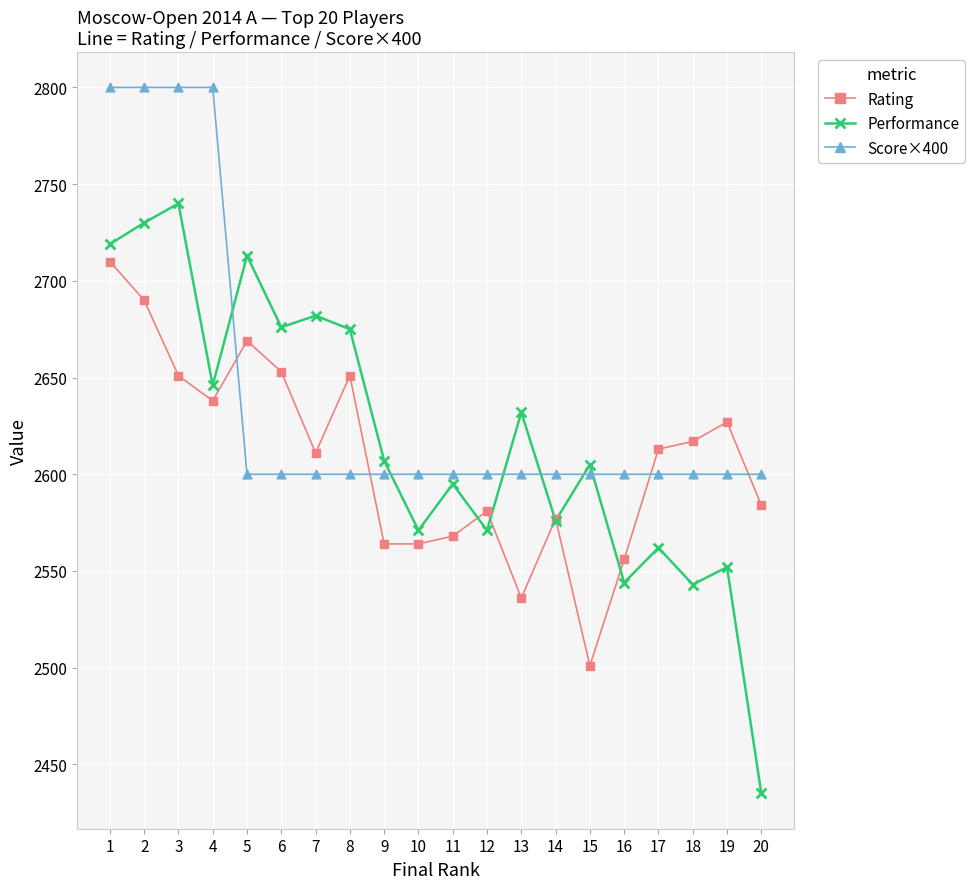

Is the value of Score×400 at 14 greater than the value of Rating at 13?

Yes